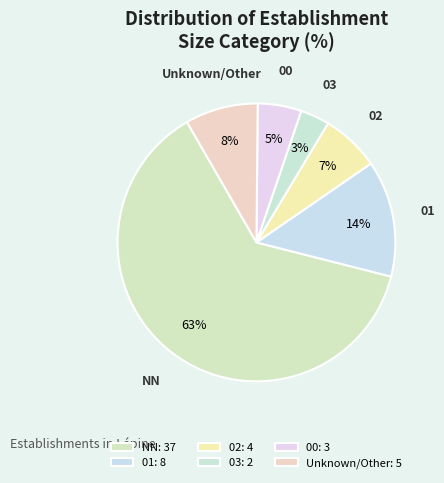

To the nearest percent, what is the combined percentage of 00 and NN?

68%